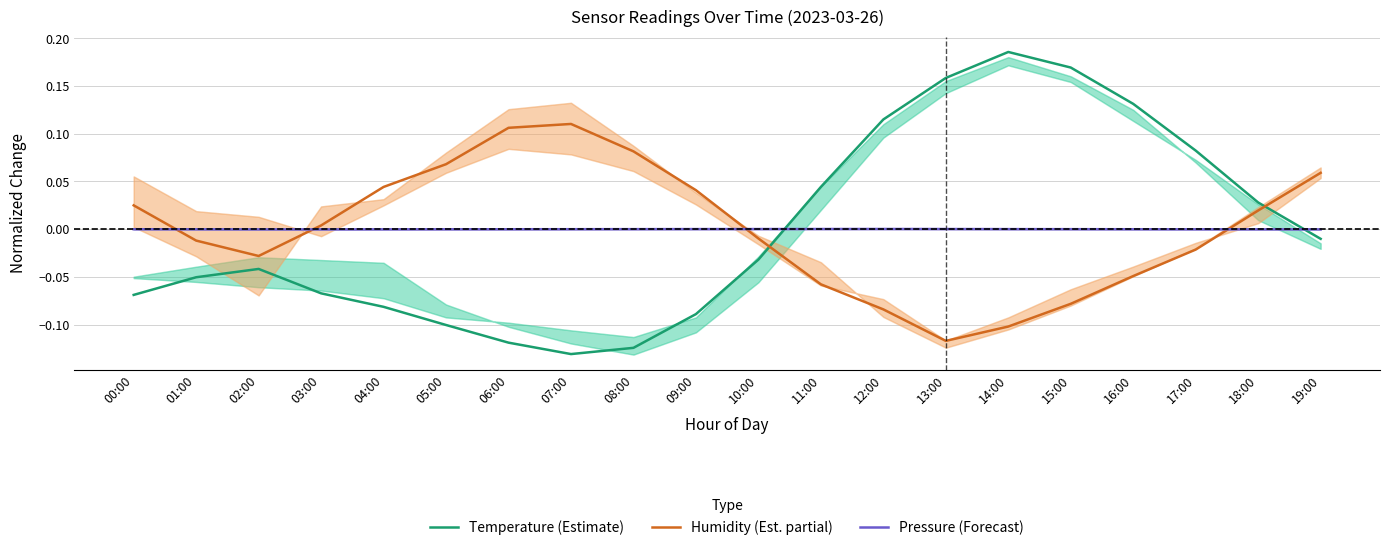

Between which two adjacent categories do Temperature (Estimate) and Humidity (Est. partial) first intersect?

10:00 and 11:00